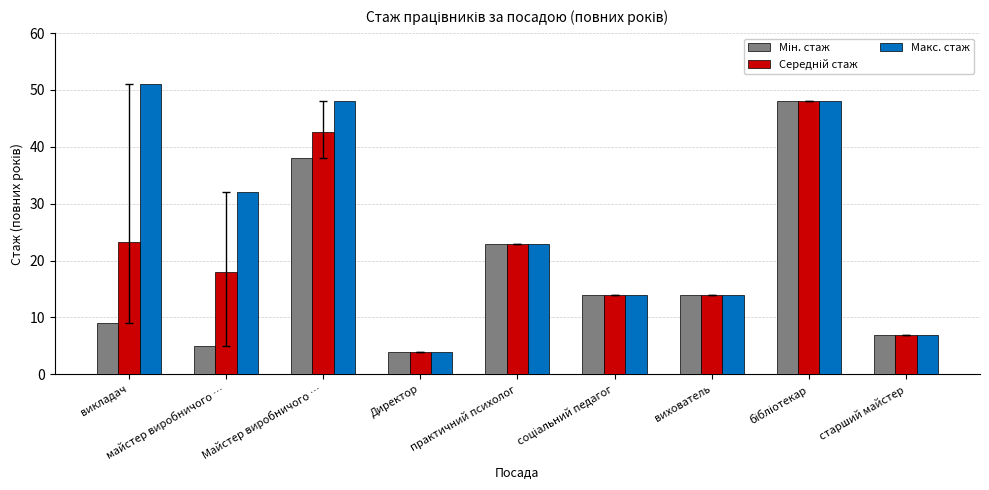

At which label does Макс. стаж reach its minimum?

Директор